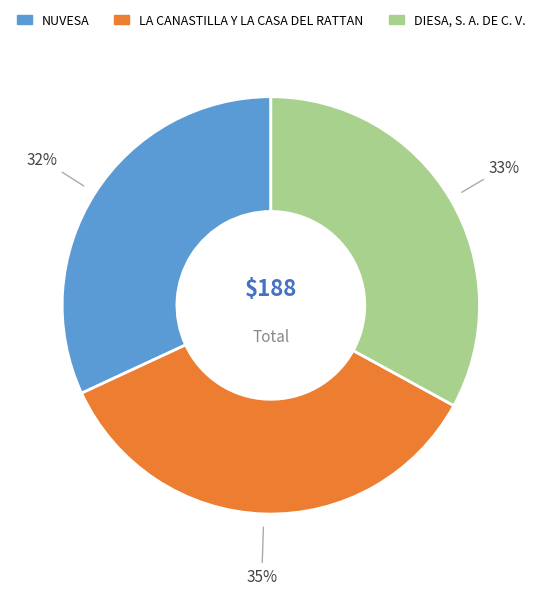

To the nearest percent, what is the difference between the LA CANASTILLA Y LA CASA DEL RATTAN and NUVESA slice percentages?

3%